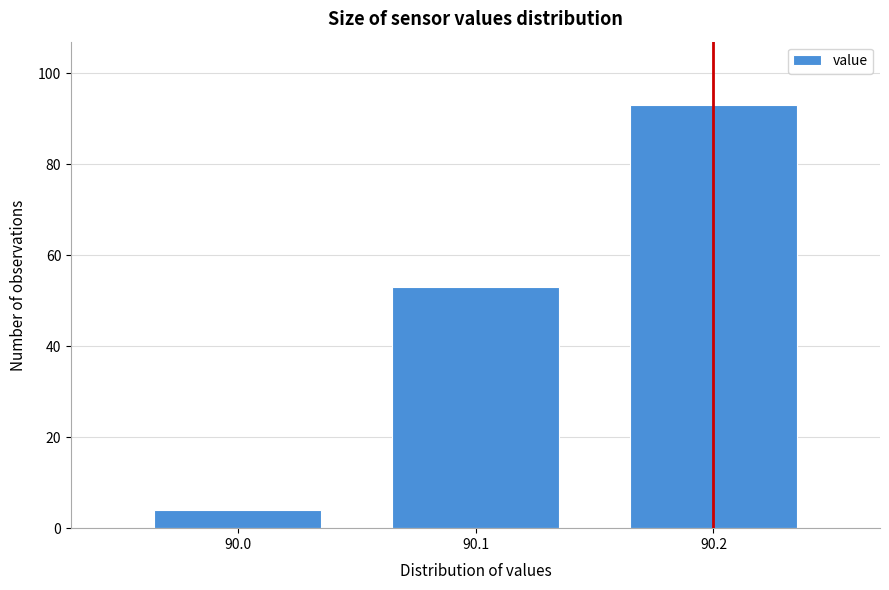

Reading right to left, what are all the values shown in this chart?

90.2=93	90.1=53	90.0=4